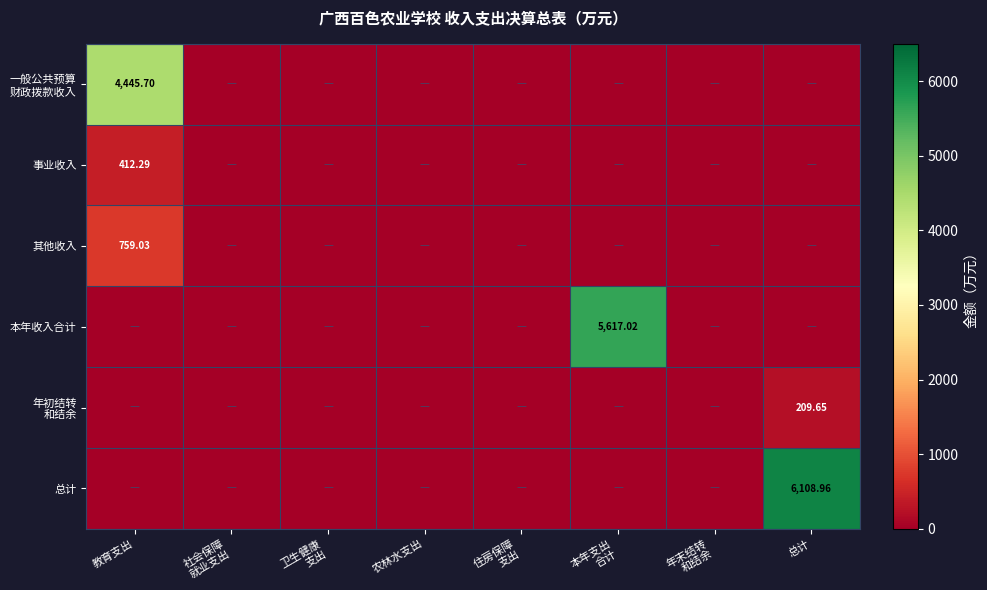

Is the value of 年初结转 和结余 at 卫生健康 支出 greater than the value of 其他收入 at 农林水支出?

No